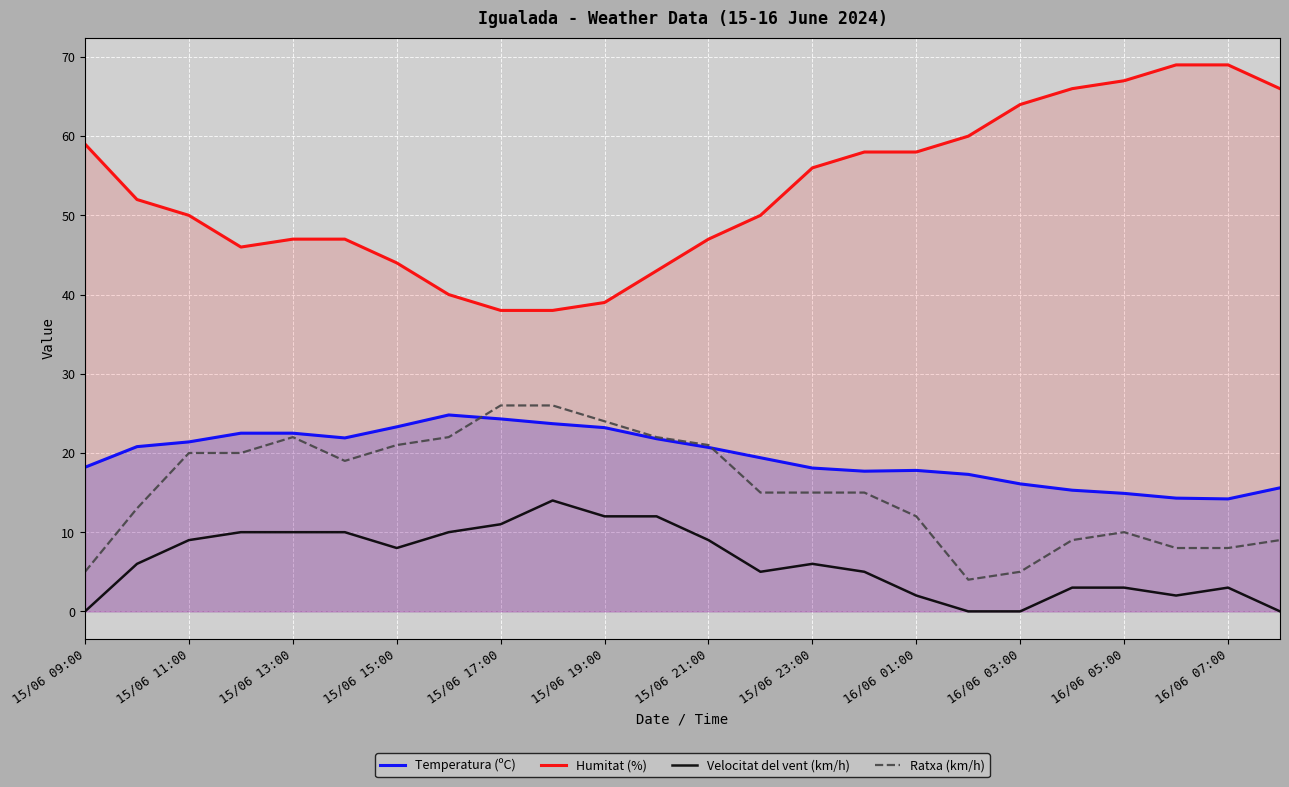

True or false: Temperatura (ºC) and Humitat (%) intersect in this chart.

False